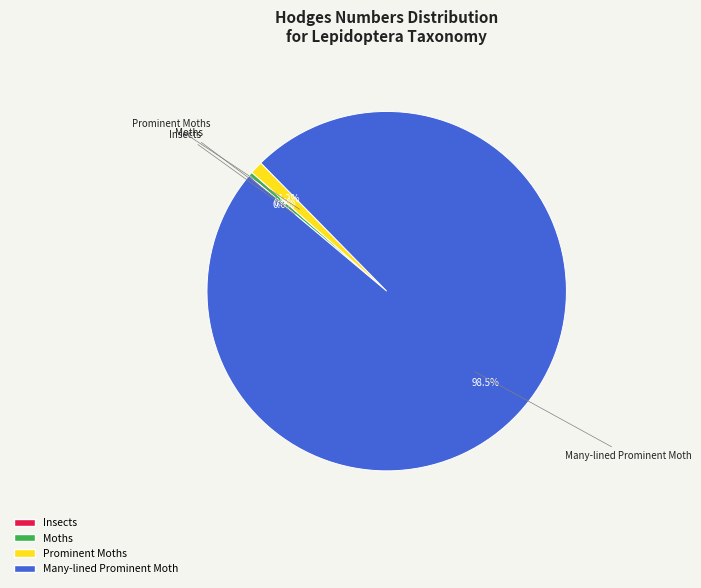

Which has a higher value, Prominent Moths or Many-lined Prominent Moth?

Many-lined Prominent Moth